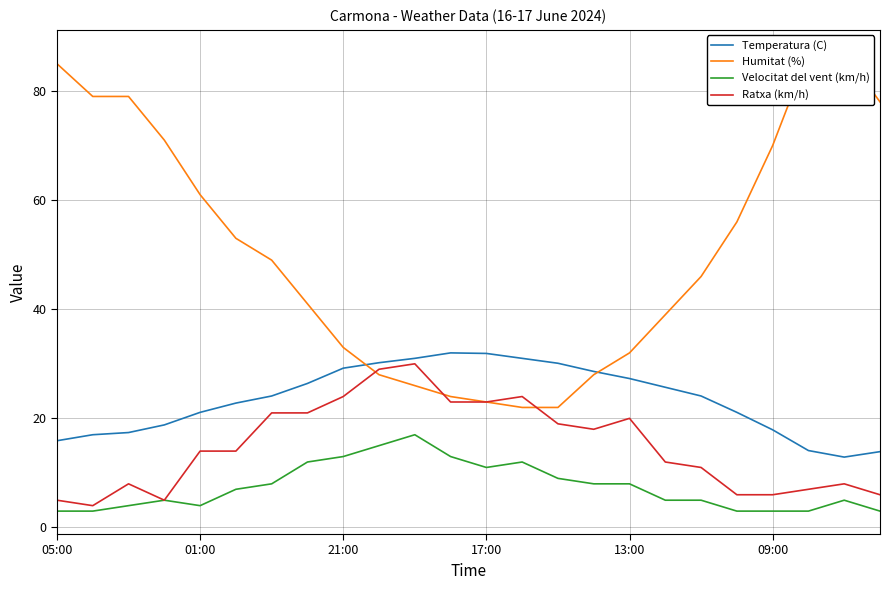

What is the highest value of the Temperatura (C) series?

32.0